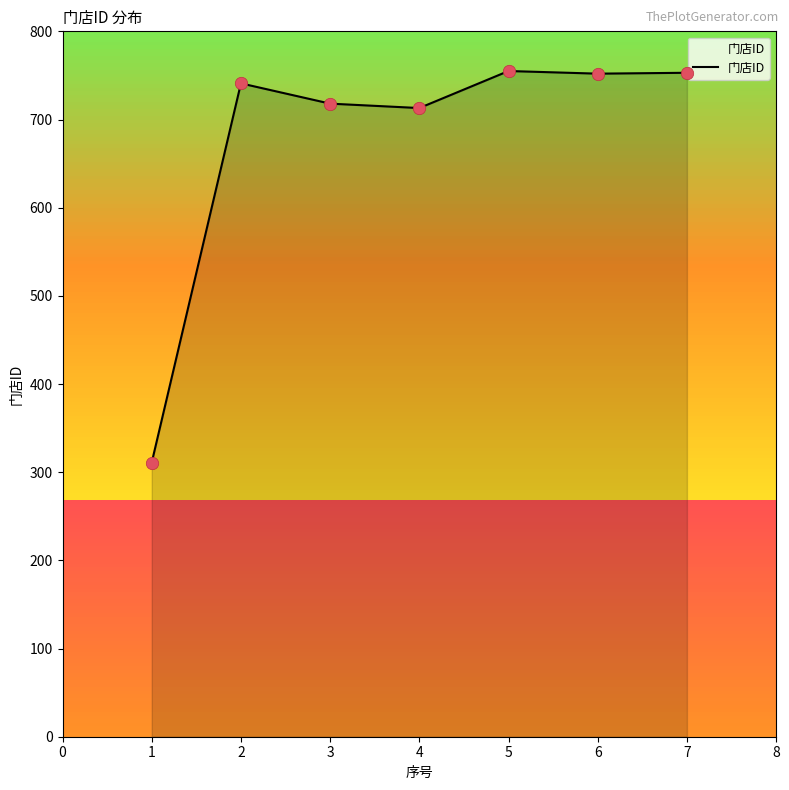

What is the ratio of the value at 5 to the value at 2?

1.0